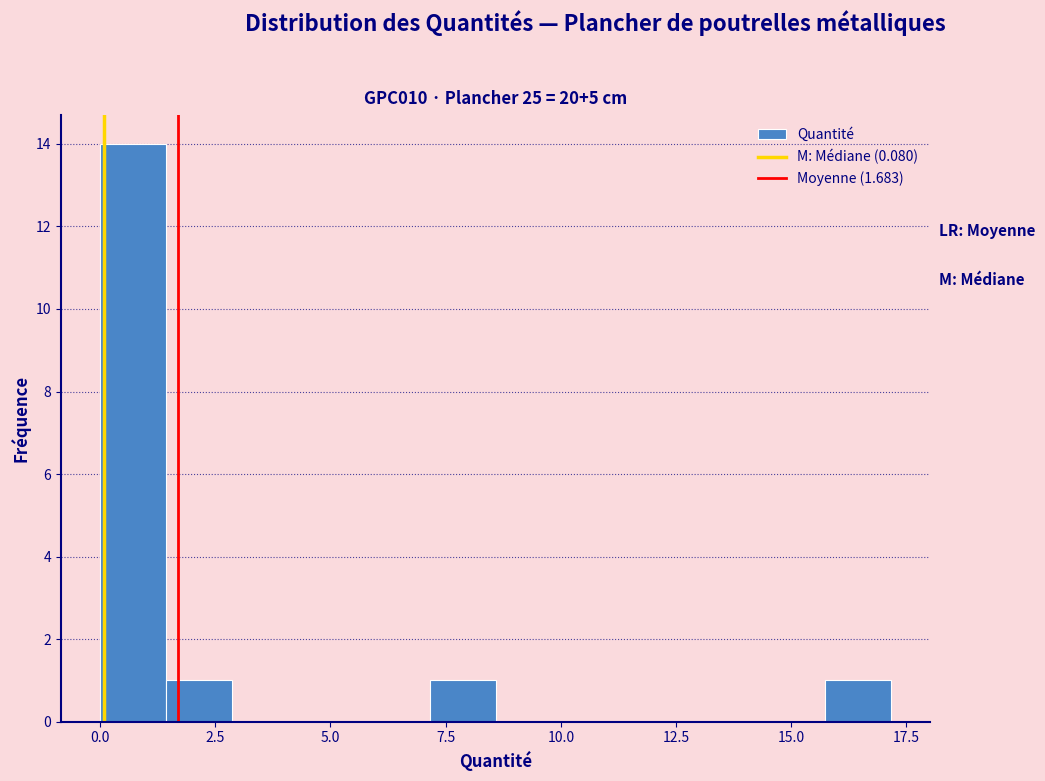

Around what value on the x-axis is the tallest bar? Give the approximate position of its centre, as read against the axis.

0.5